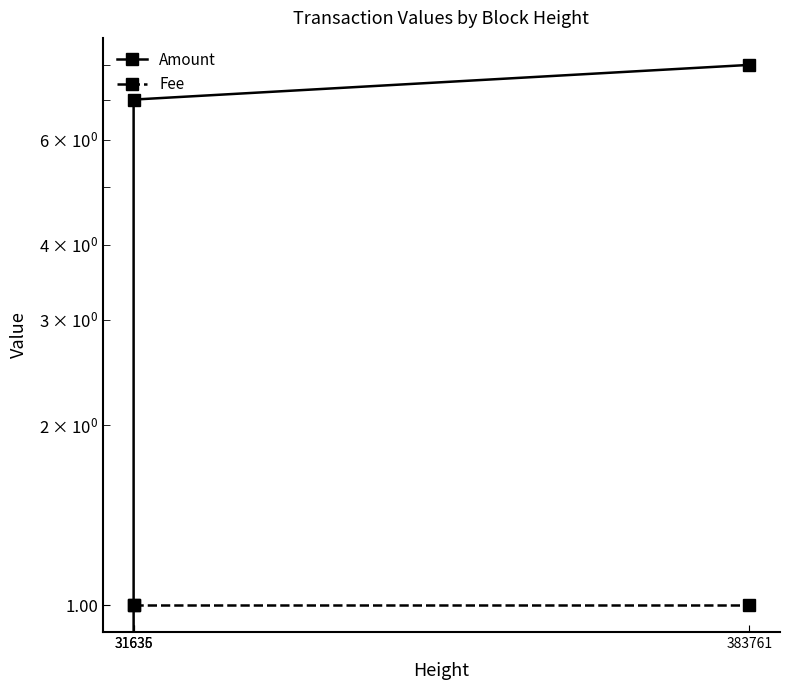

What is the sum of all Amount values?

15